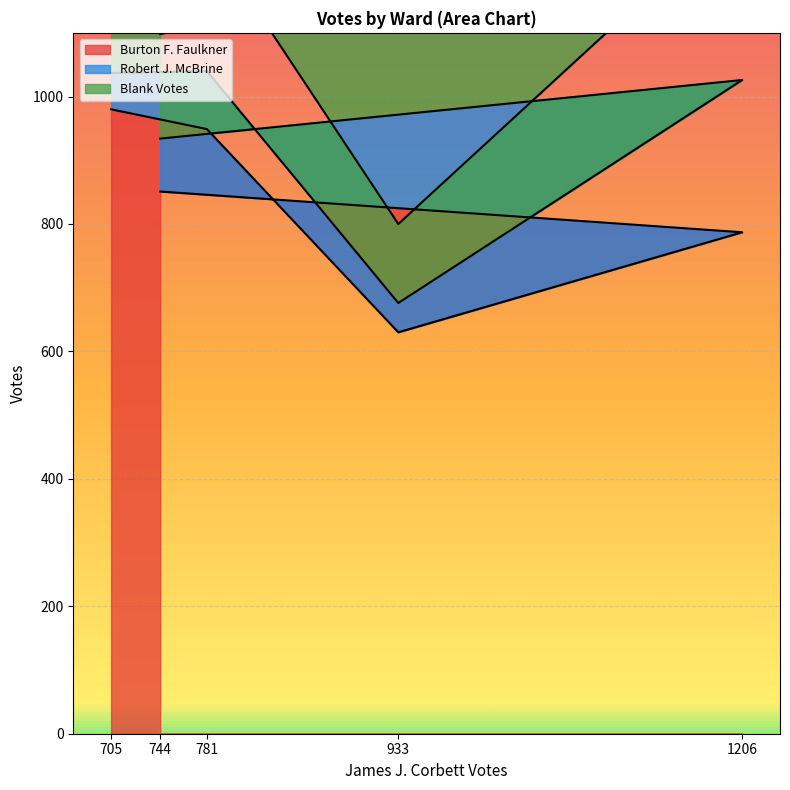

What is the minimum value for Burton F. Faulkner?

630